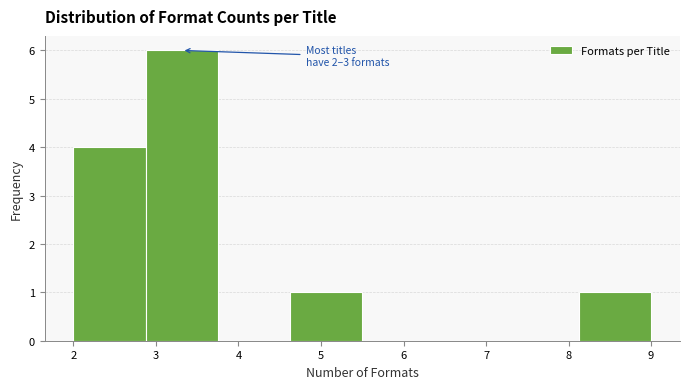

Which range on the x-axis has the tallest bar?

2.9 to 3.8